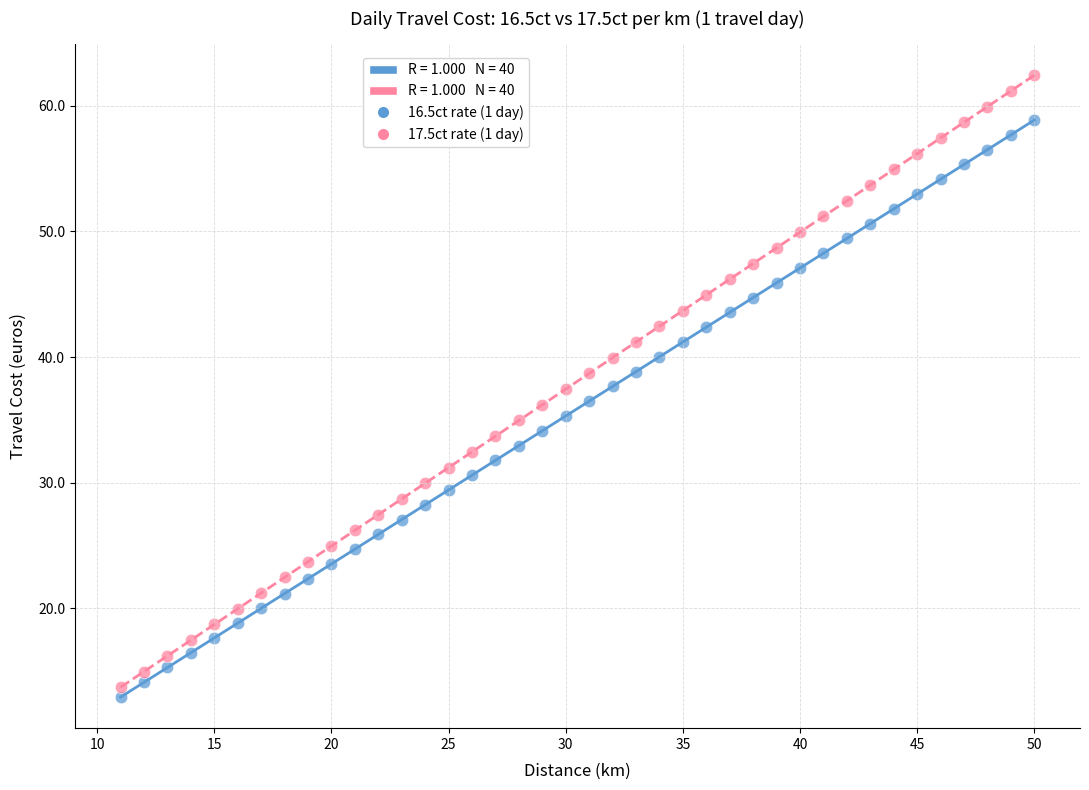

Which series has the largest Y range (max minus min)?

17.5ct rate (1 day)